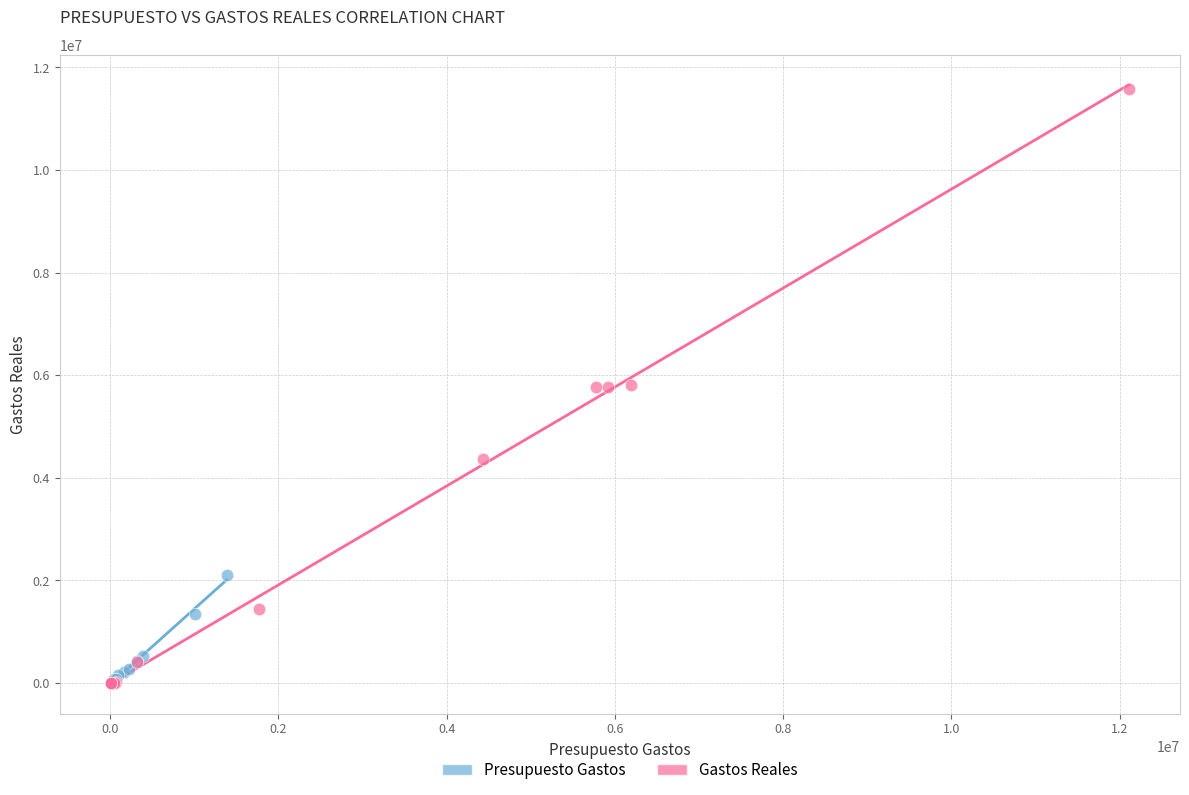

Which series contains the highest Y value?

Gastos Reales